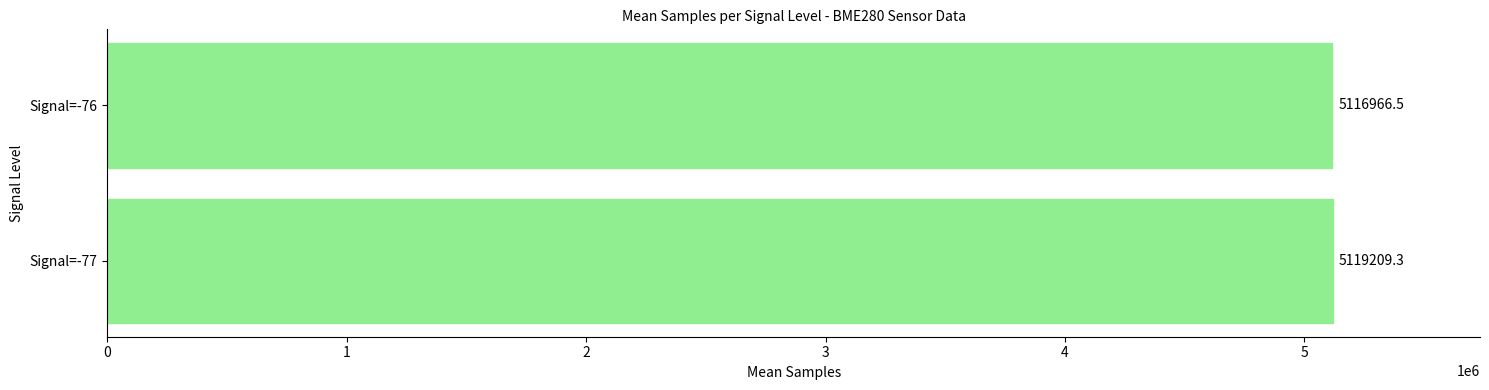

Count the number of values greater than 5119209.

1